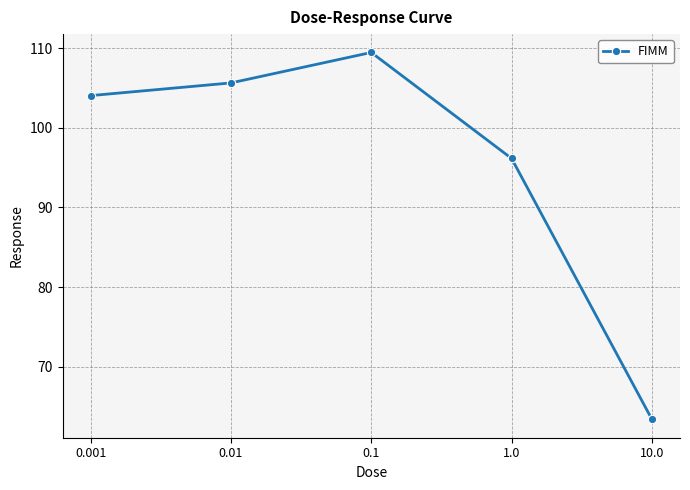

Where is the first local maximum?

0.1